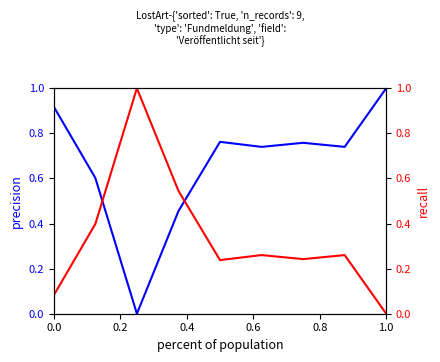

True or false: Lost Art ID (norm) has a value of 0.2 at 0.6.

False